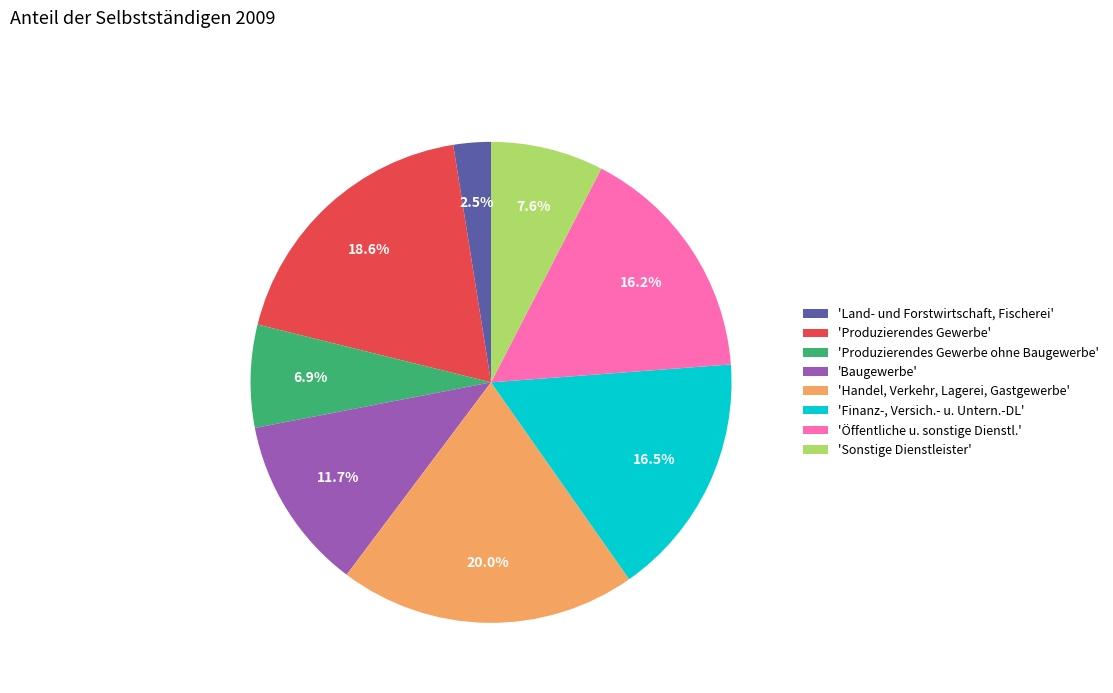

Is the sum of 'Produzierendes Gewerbe' and 'Handel, Verkehr, Lagerei, Gastgewerbe' greater than half?

No